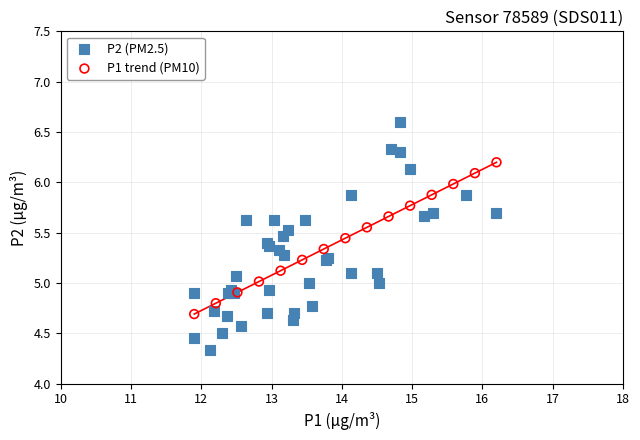

Which series contains the highest Y value?

P2 (PM2.5)